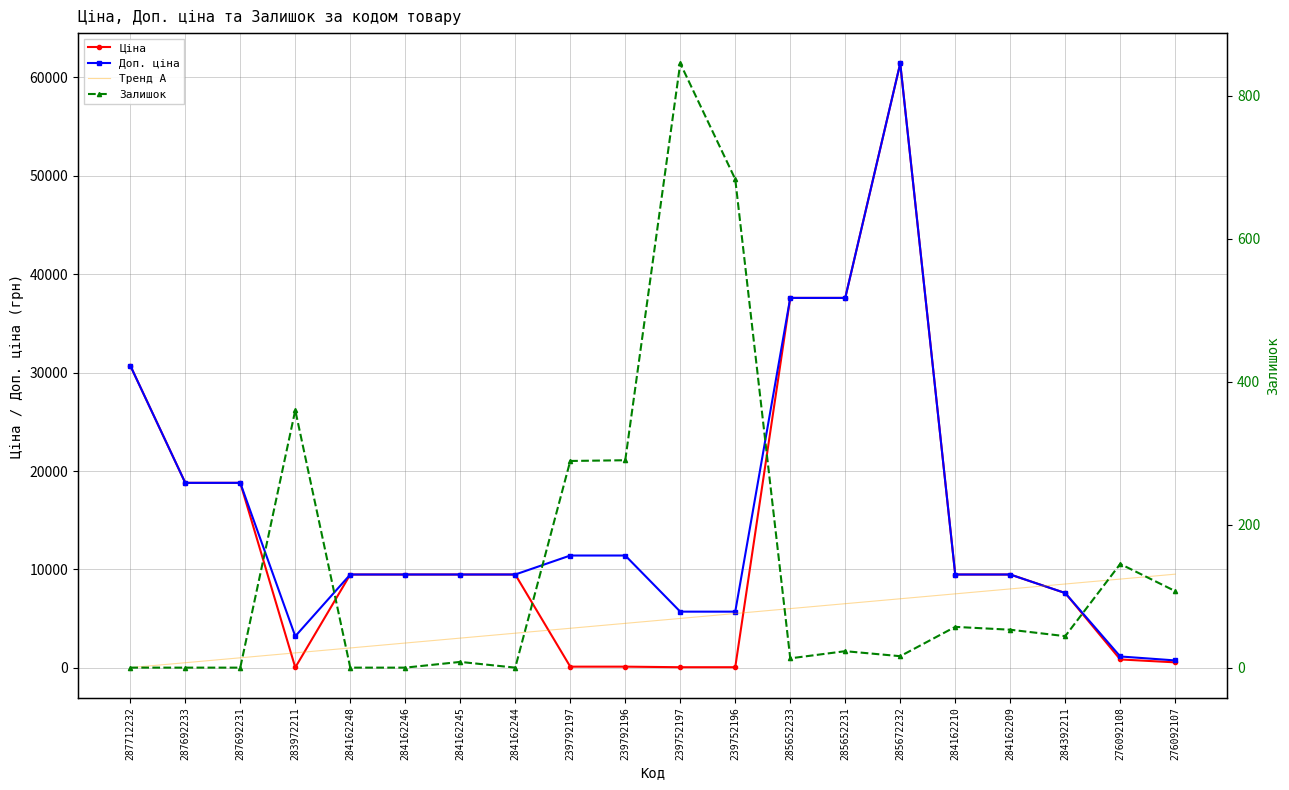

True or false: Ціна and Залишок intersect in this chart.

True